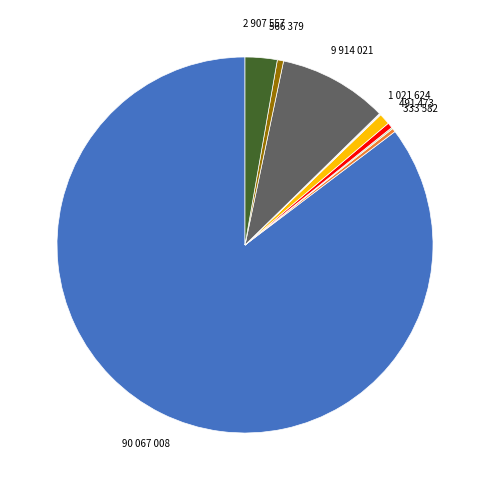

Does any single category account for the majority?

Yes